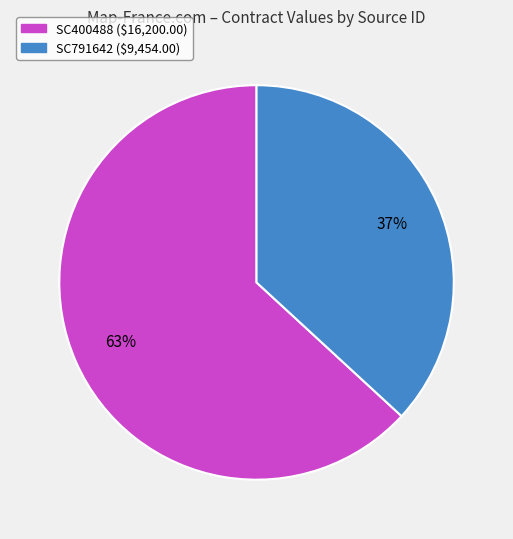

Is the sum of SC400488 and SC791642 greater than half?

Yes